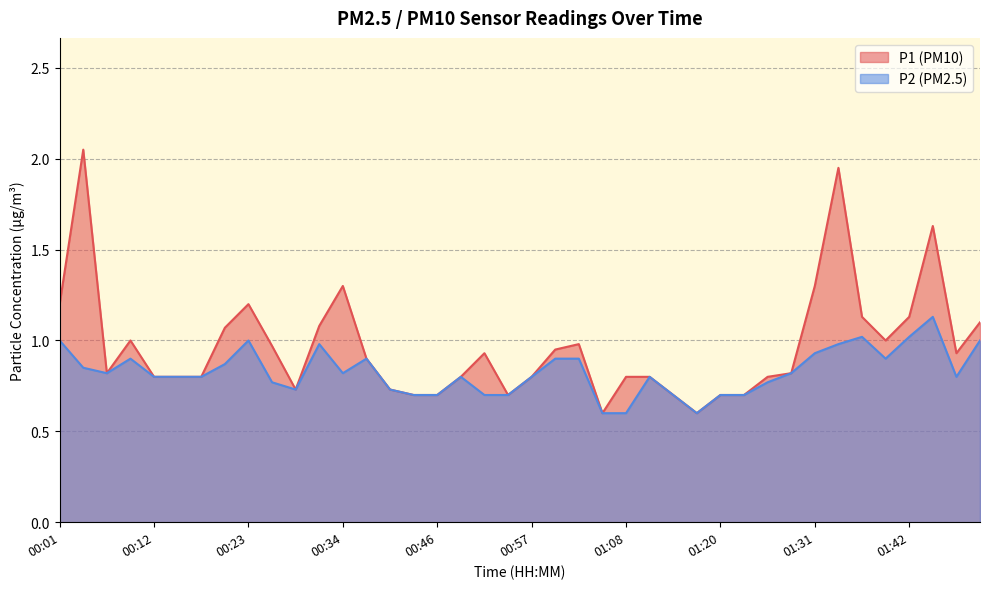

What is the minimum value for P2?

0.6